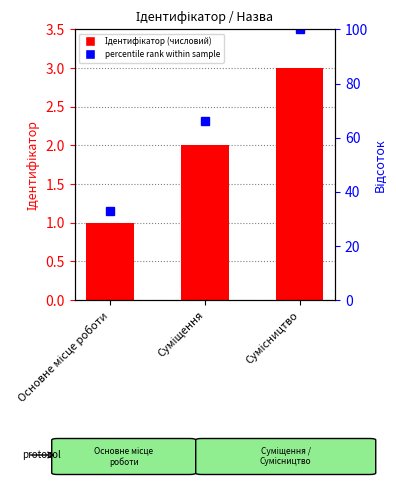

At which category is the sum across all series the highest?

Сумісництво